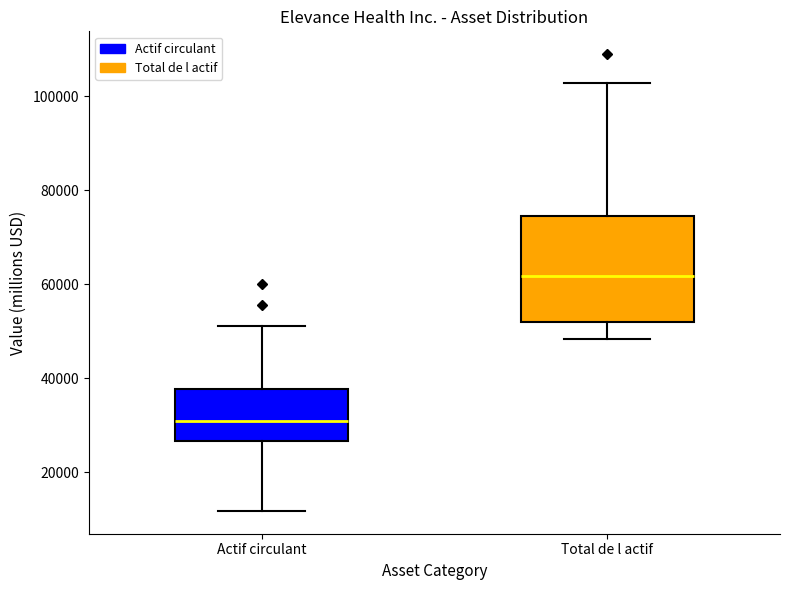

Comparing the boxes themselves (not the whiskers), which one is the tallest?

Total de l actif